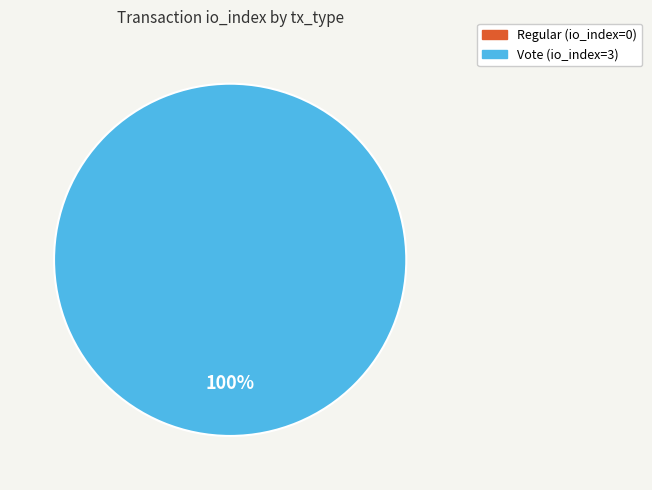

To the nearest percent, what is the average slice percentage?

50%